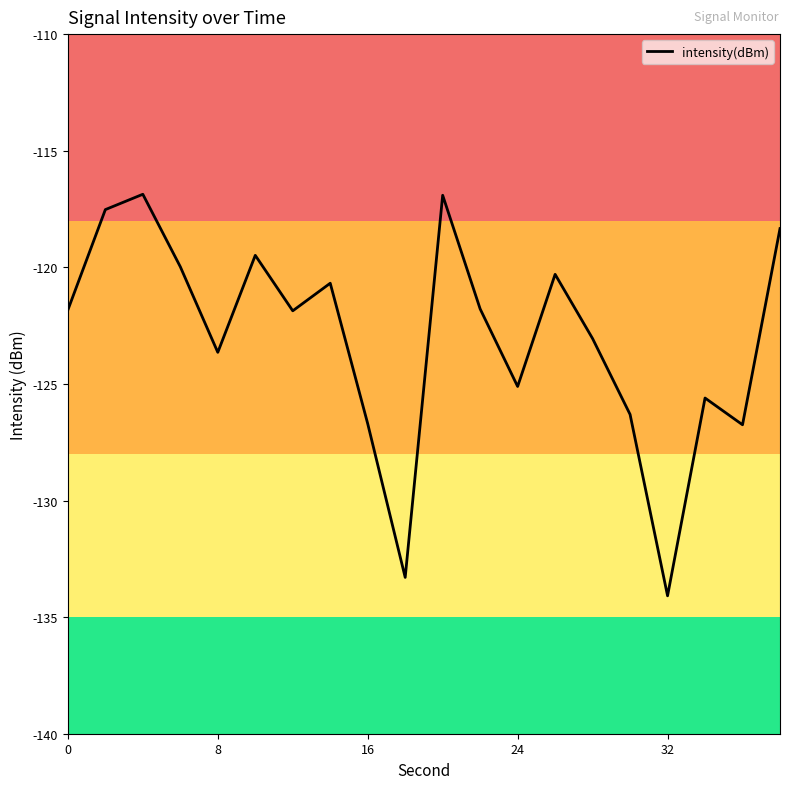

What is the smallest value displayed?

-134.1